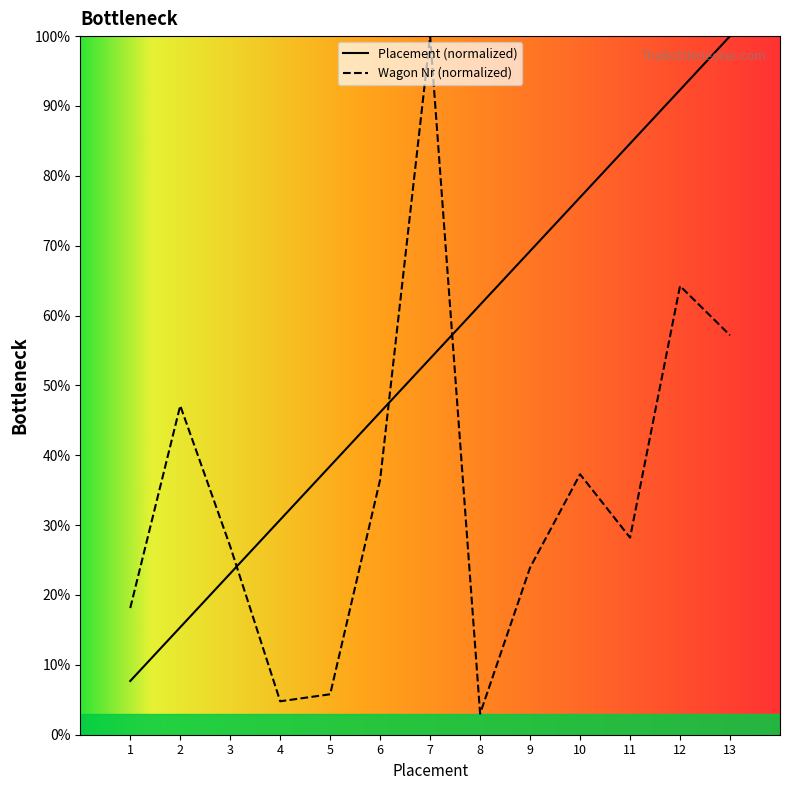

What is the lowest value of the Placement series?

7.7